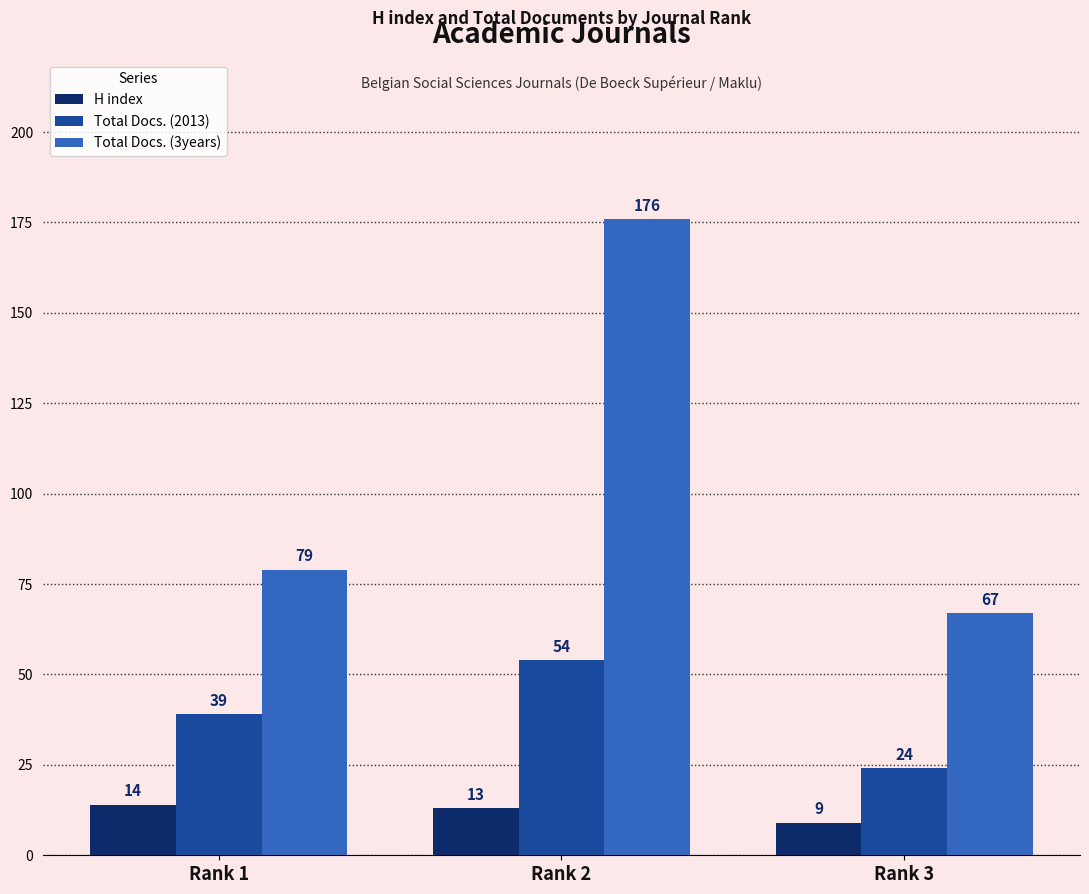

Reading left to right, what are all the values shown in this chart?

H index: 14	13	9
Total Docs. (2013): 39	54	24
Total Docs. (3years): 79	176	67